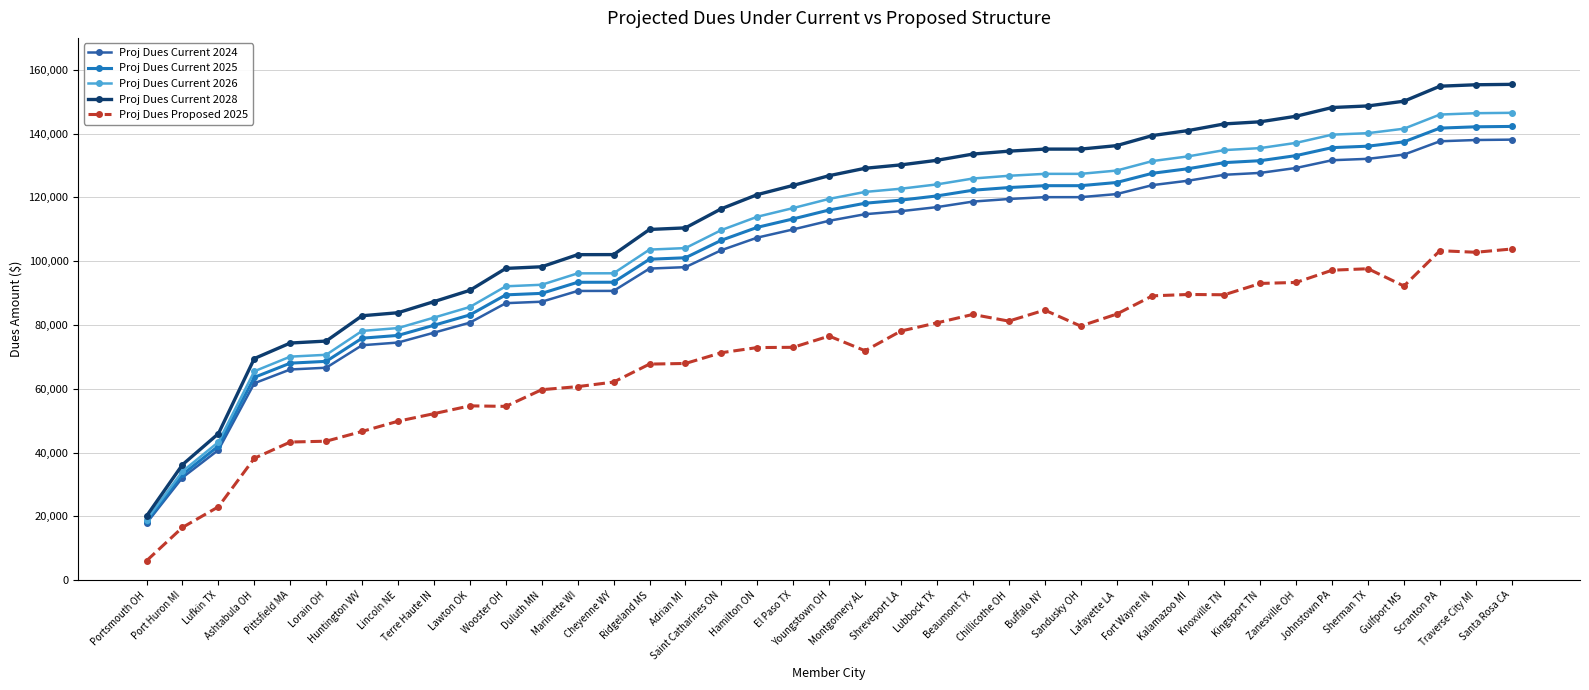

How many lines are shown in the chart?

5